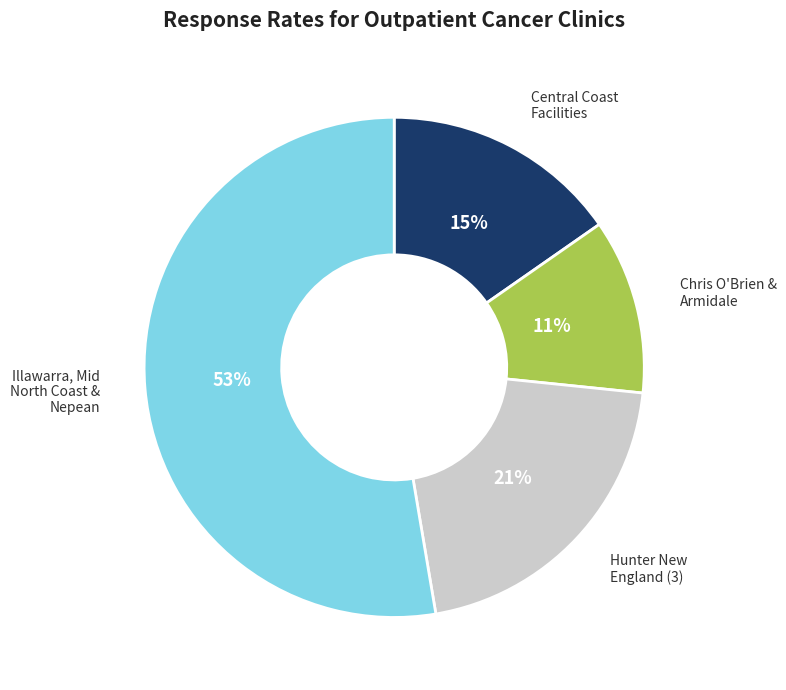

True or false: Central Coast Facilities accounts for 1% of the total.

False